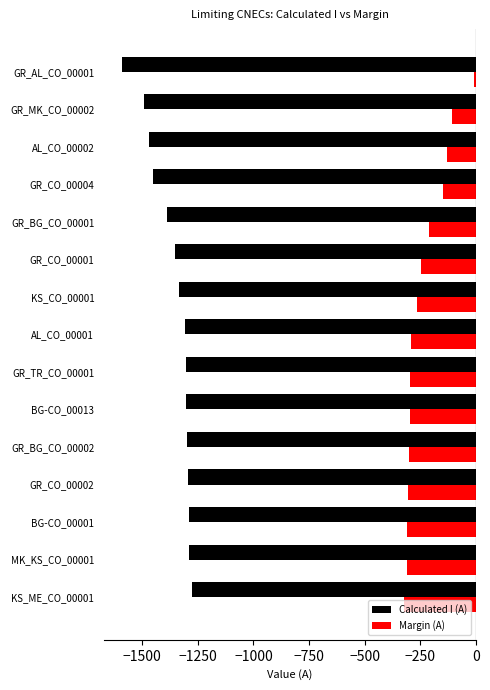

Which series has the largest total across all categories?

Margin (A)